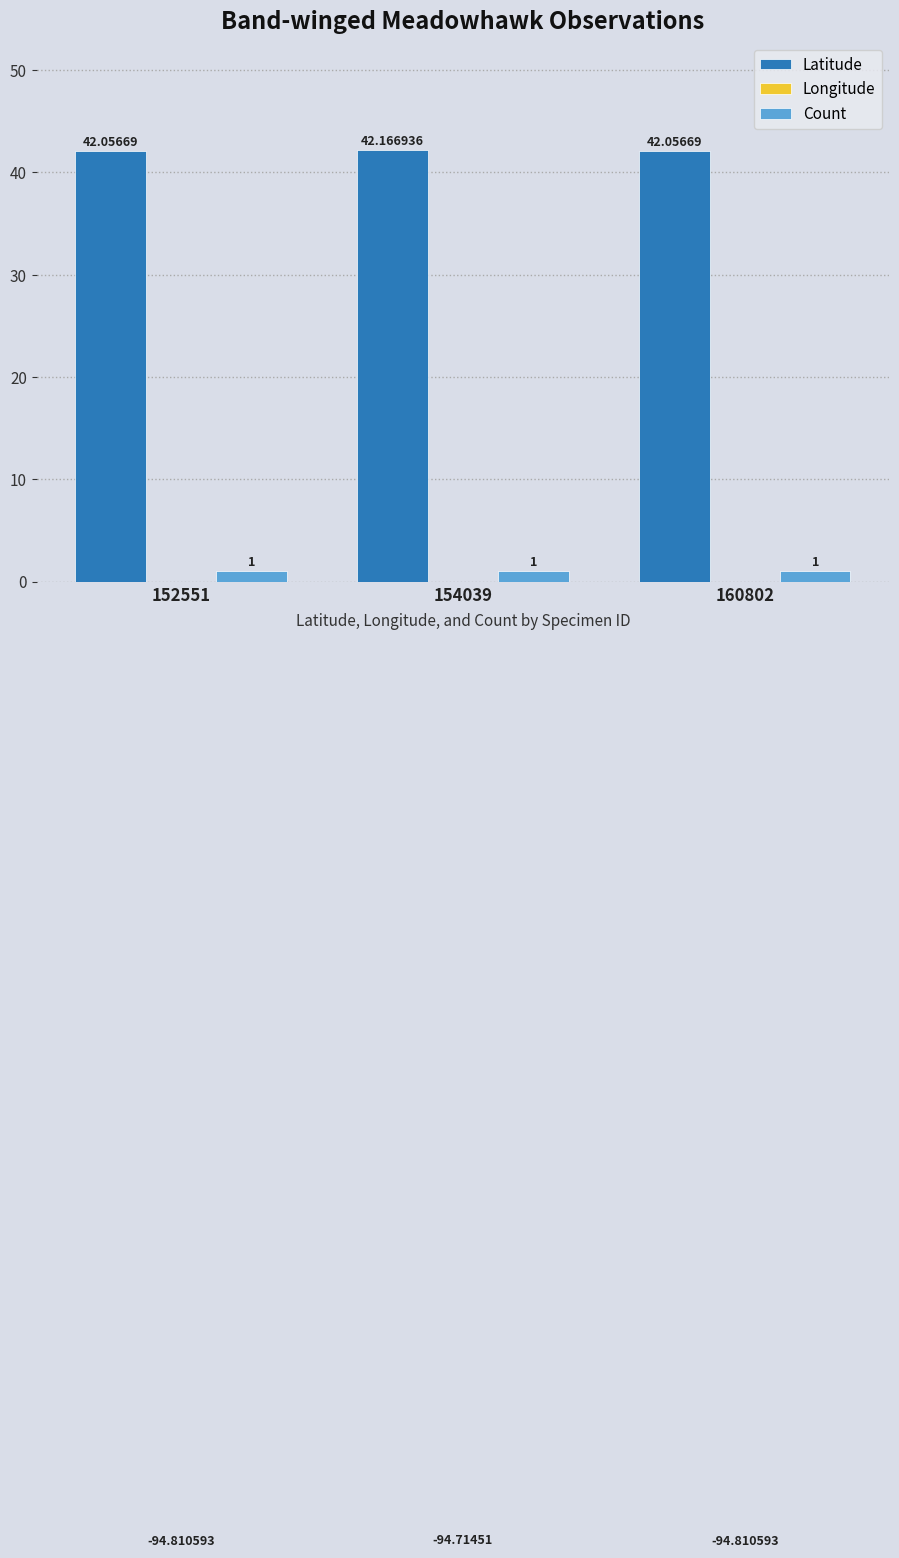

The Longitude series shows -141.7 at 154039. True or false?

False